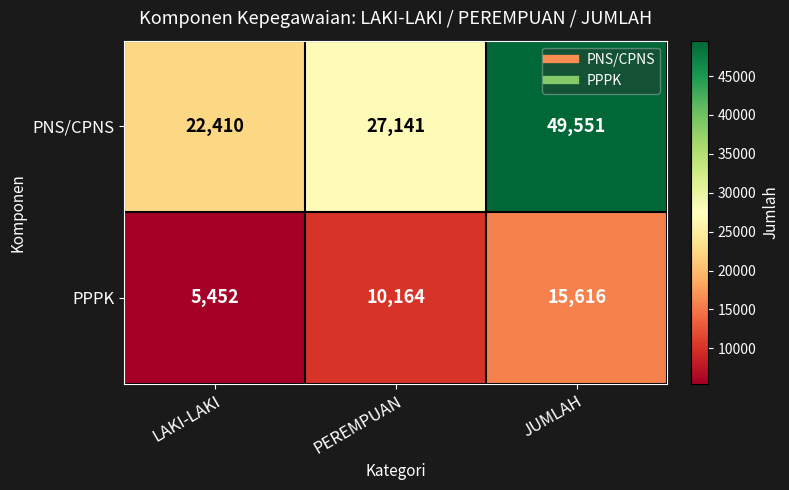

The PPPK series shows 10164 at PEREMPUAN. True or false?

True